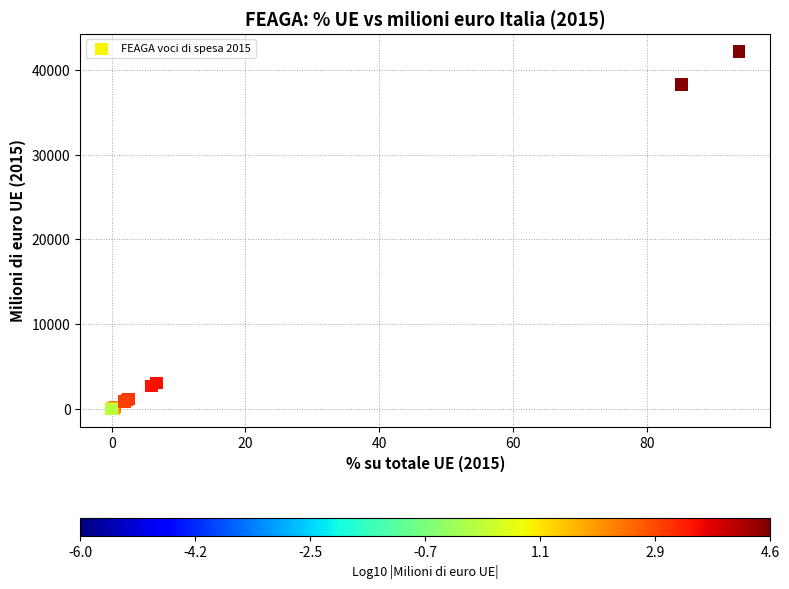

What Y value in the scatter plot is closest to 21082?

38293.5